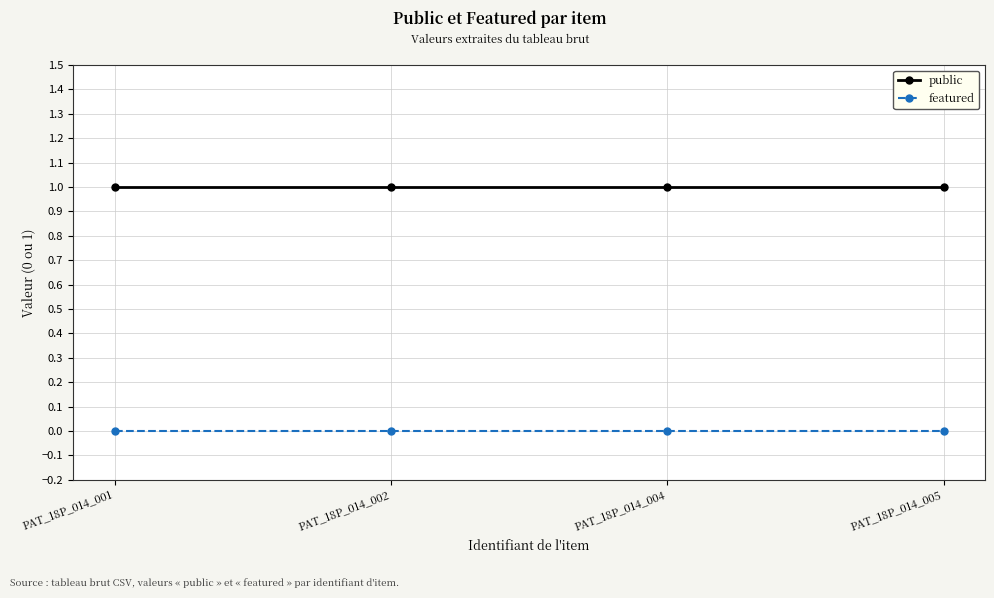

What is the total value across all series at PAT_18P_014_001?

1